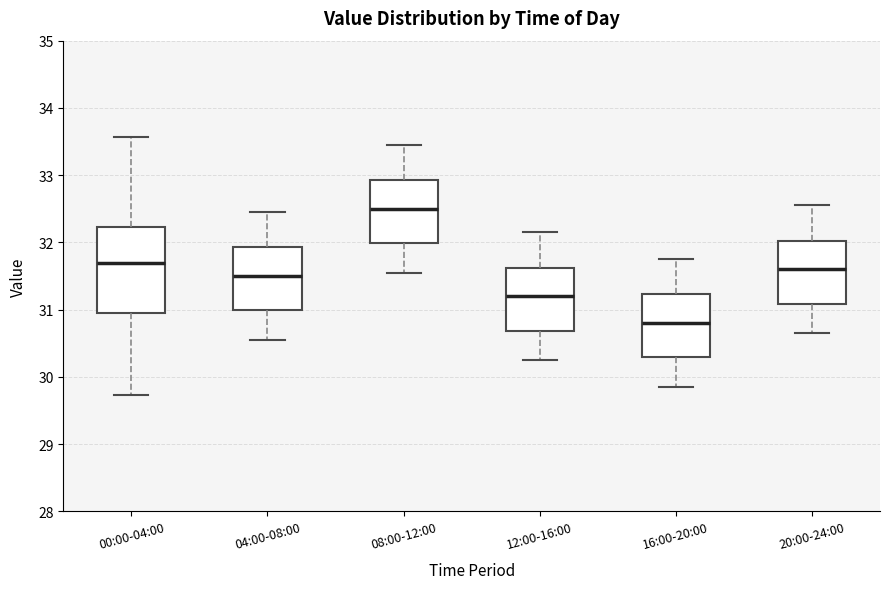

Reading left to right, transcribe this box plot: for each box, give where its median line is, the range the box spans, and where its two whiskers end, as read against the y-axis. The values are not printed on the chart, so give them approximately, as read against the axis.

00:00-04:00: median 31.7, box 31.0 to 32.2, whiskers 29.7 to 33.6
04:00-08:00: median 31.5, box 31.0 to 31.9, whiskers 30.6 to 32.5
08:00-12:00: median 32.5, box 32.0 to 32.9, whiskers 31.6 to 33.5
12:00-16:00: median 31.2, box 30.7 to 31.6, whiskers 30.3 to 32.2
16:00-20:00: median 30.8, box 30.3 to 31.2, whiskers 29.9 to 31.8
20:00-24:00: median 31.6, box 31.1 to 32.0, whiskers 30.7 to 32.6